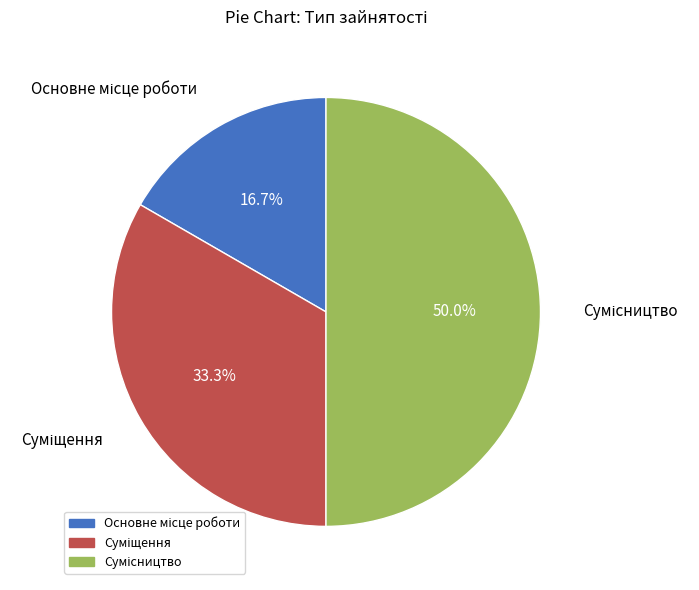

Do Суміщення and Сумісництво together represent more than half of the pie?

Yes